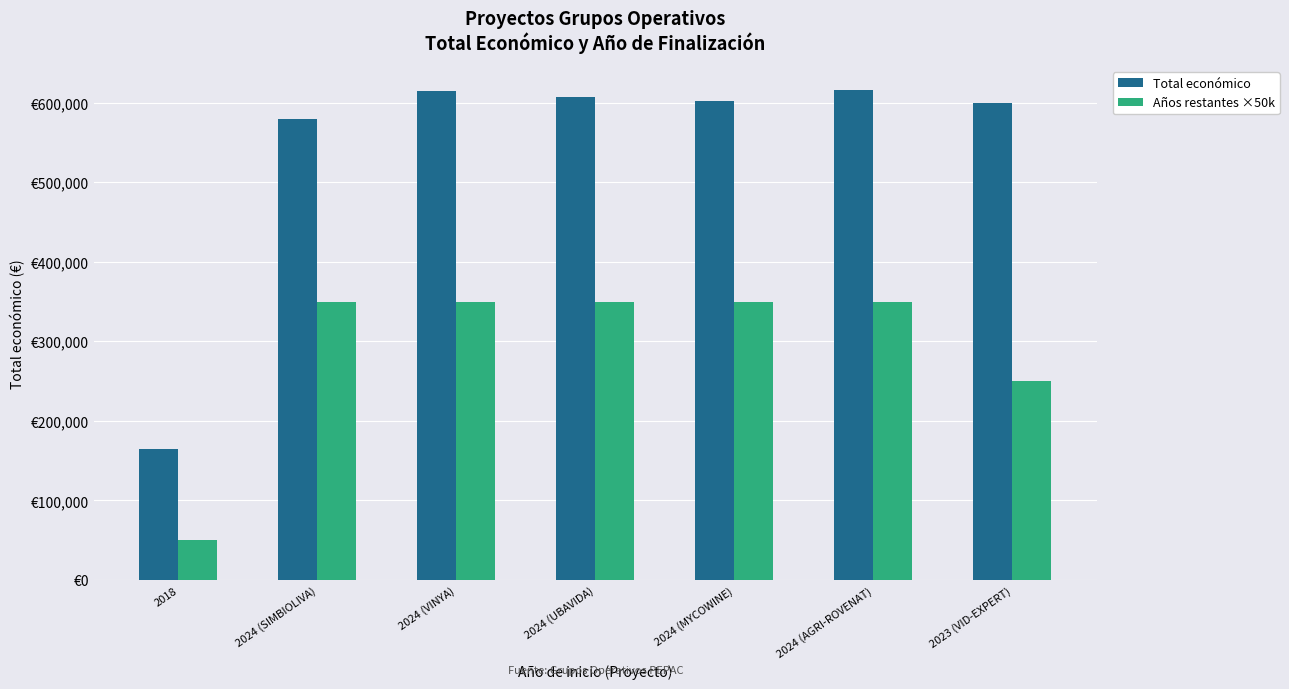

Does the chart contain any negative values?

No